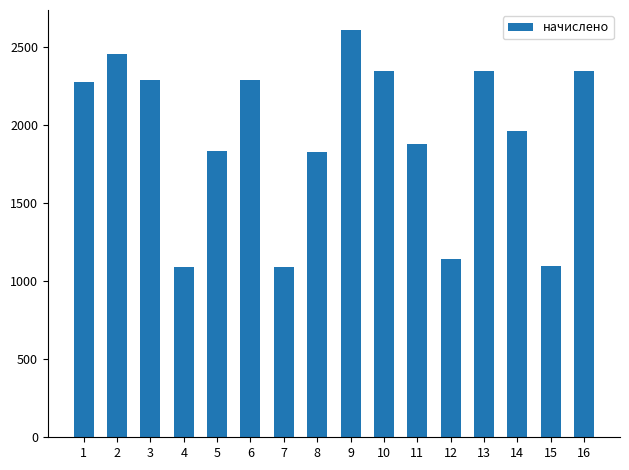

The value at 12 is 1915.3. True or false?

False